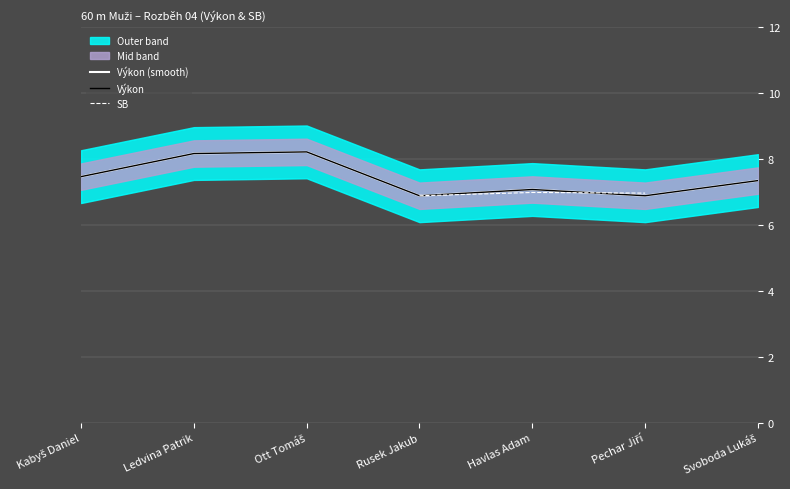

At which category does the data reach its first local valley?

Rusek Jakub